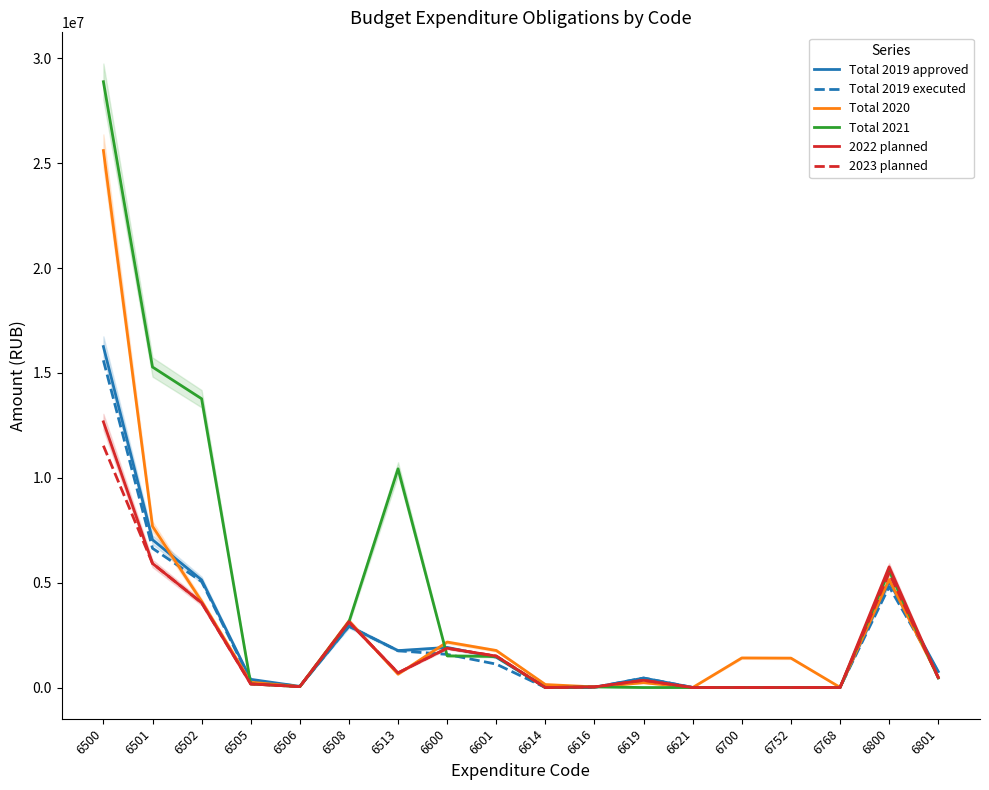

True or false: Total 2019 approved has a value of 823556 at 6600.

False